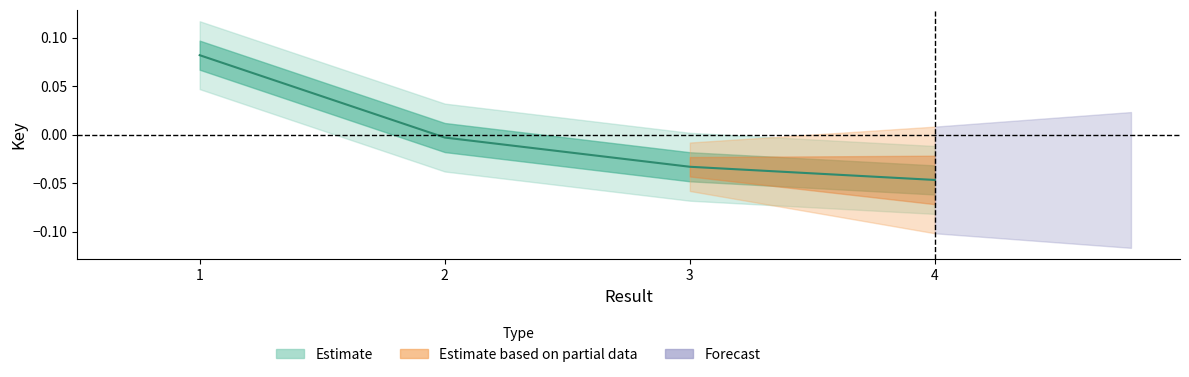

How many values are below 0?

3